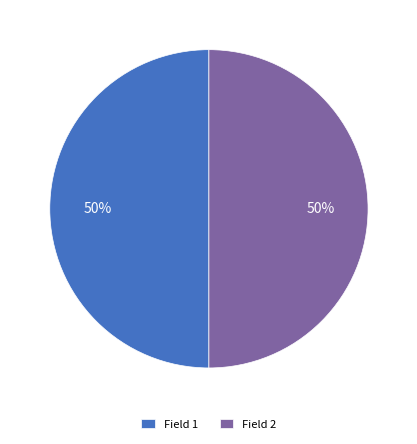

To the nearest percent, what is the average slice percentage?

50%